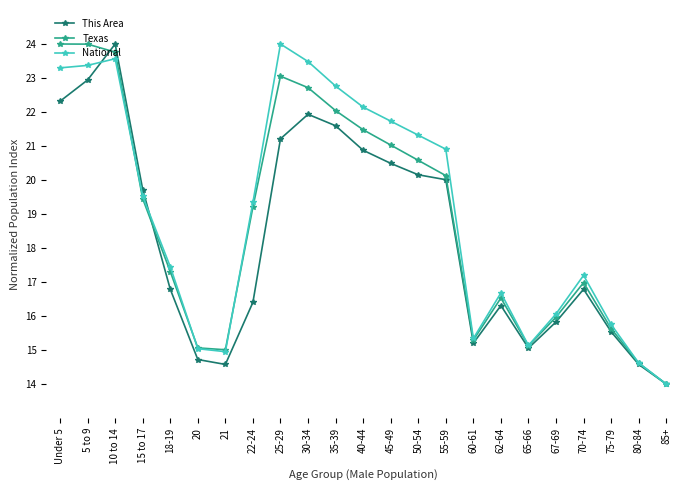

What is the minimum value shown in the chart?

14.0